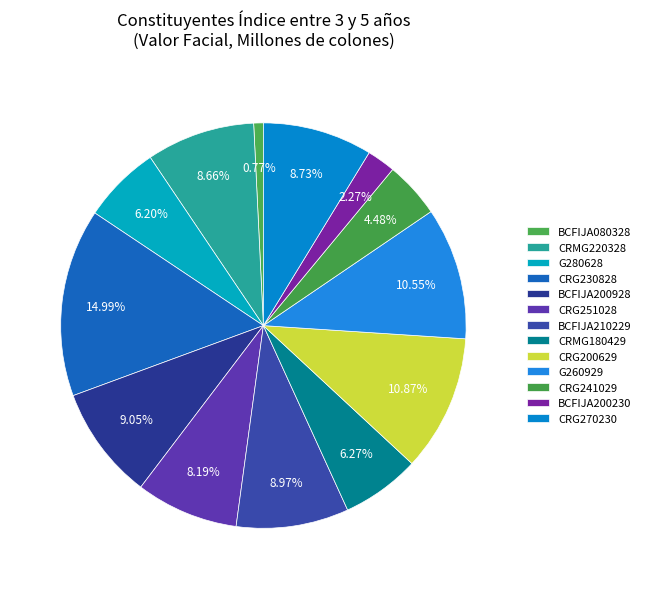

Count the number of slices in the pie.

13